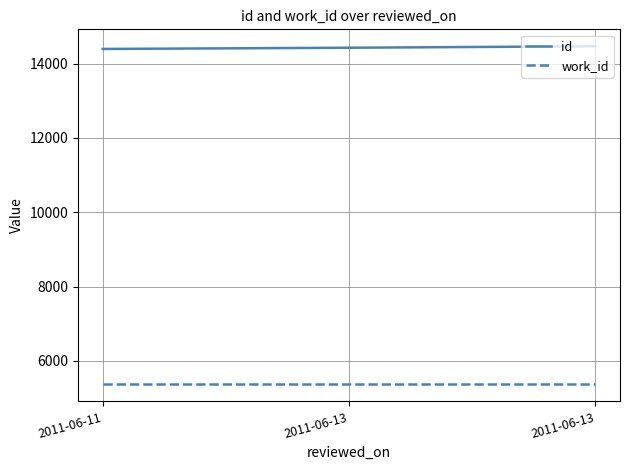

How many lines are shown in the chart?

2